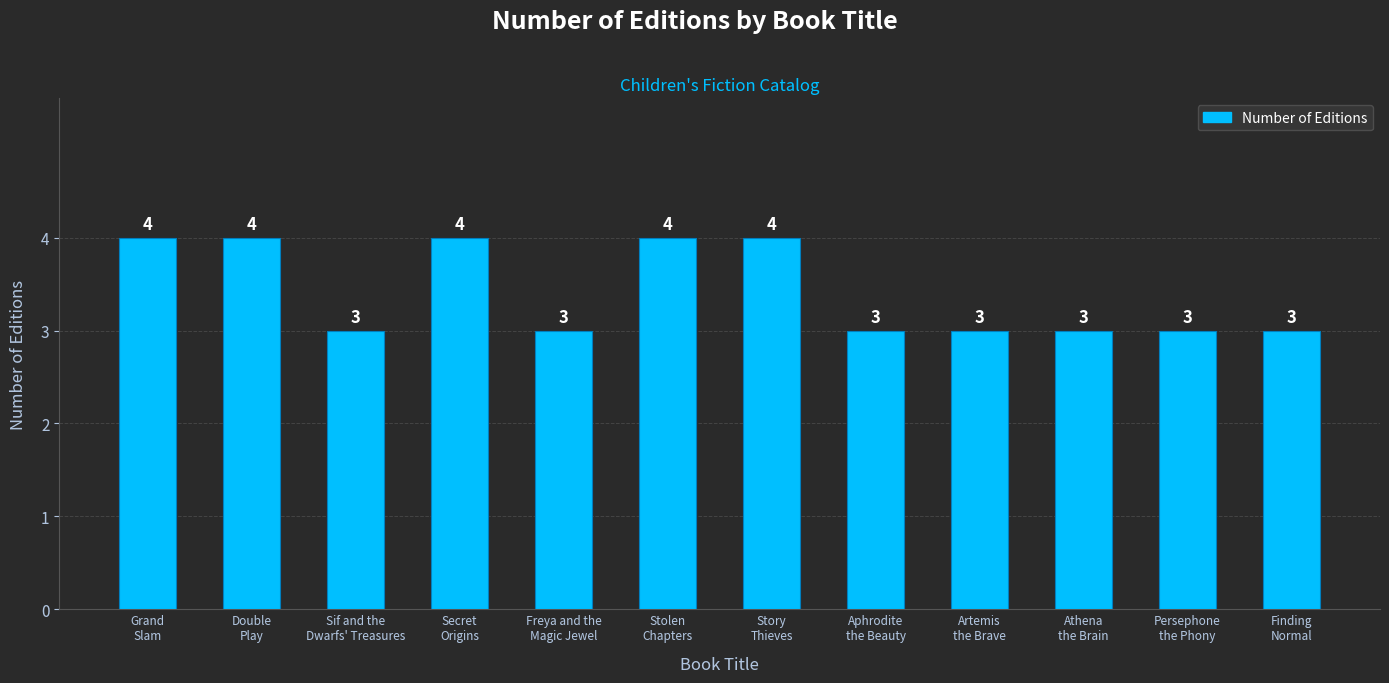

What is the minimum value shown in the chart?

3